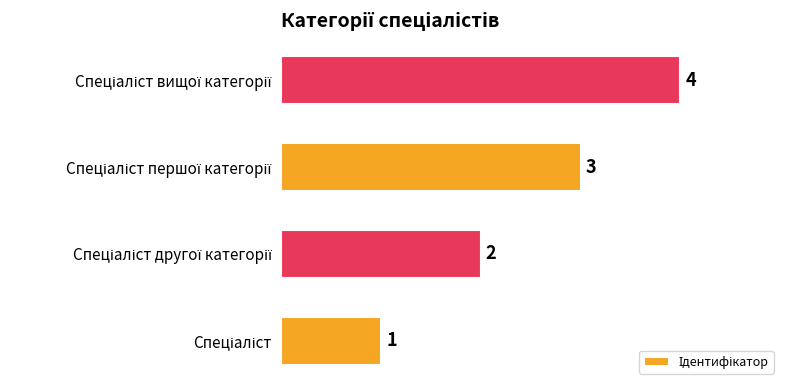

What is the difference between the maximum and minimum values?

3